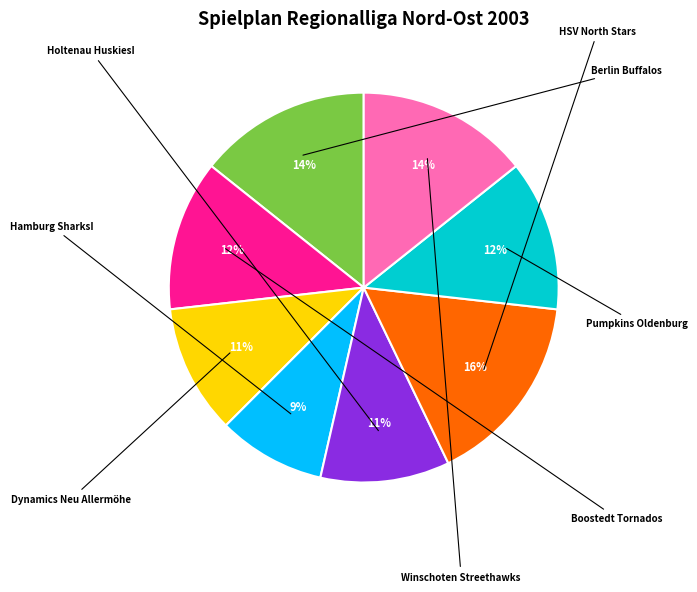

How many slices are in this pie chart?

8